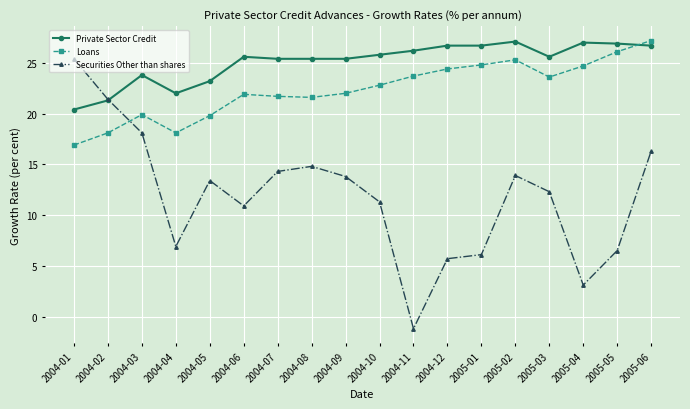

What is the value of the Securities Other than shares point at the 12th from the left?

5.7